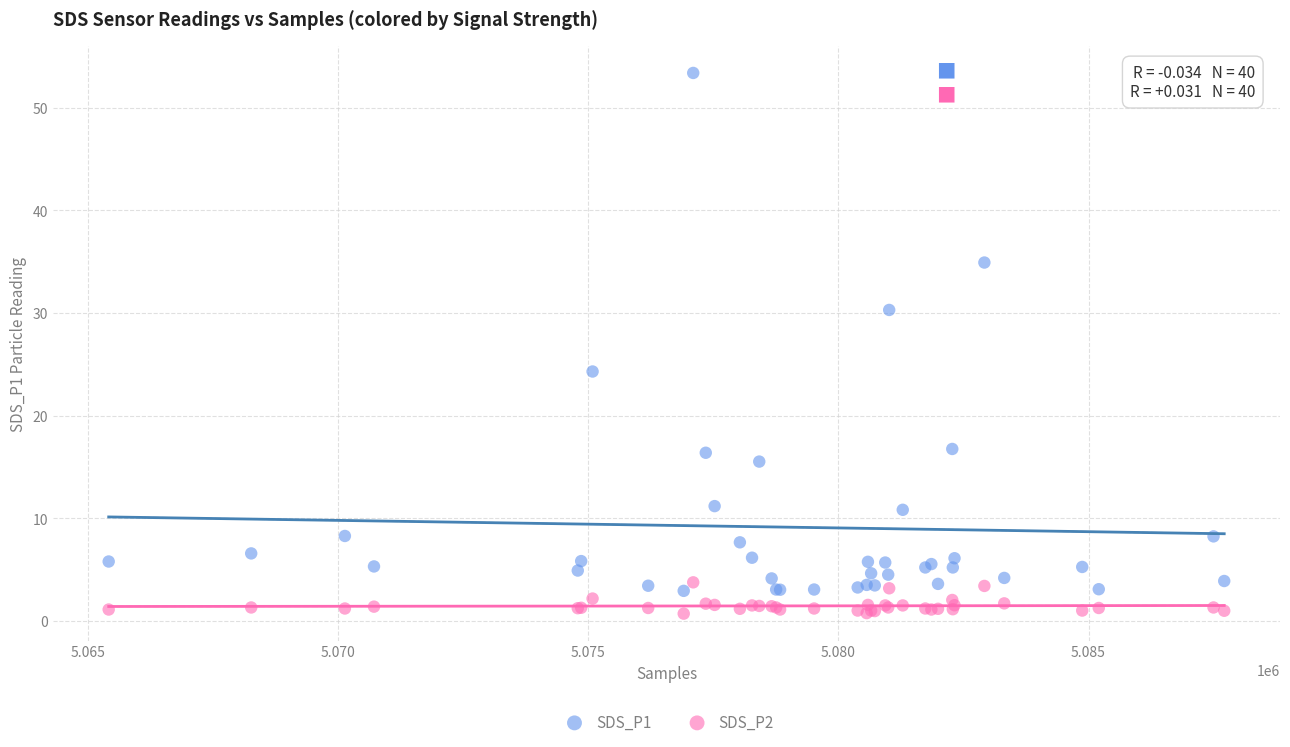

Which series has the largest Y range (max minus min)?

SDS_P1